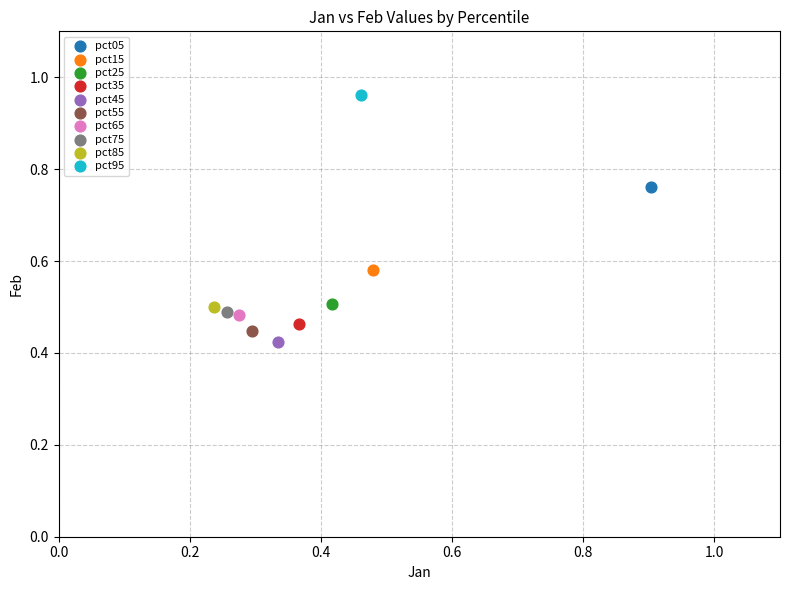

What are all the series names shown in the legend?

pct05, pct15, pct25, pct35, pct45, pct55, pct65, pct75, pct85, pct95